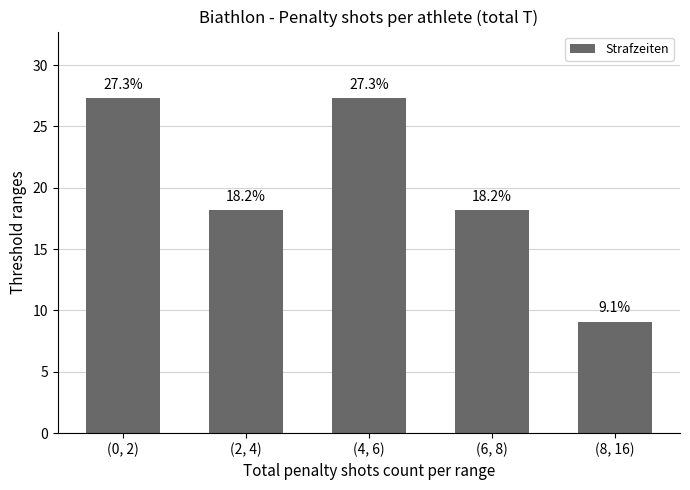

Are the bars horizontal?

No